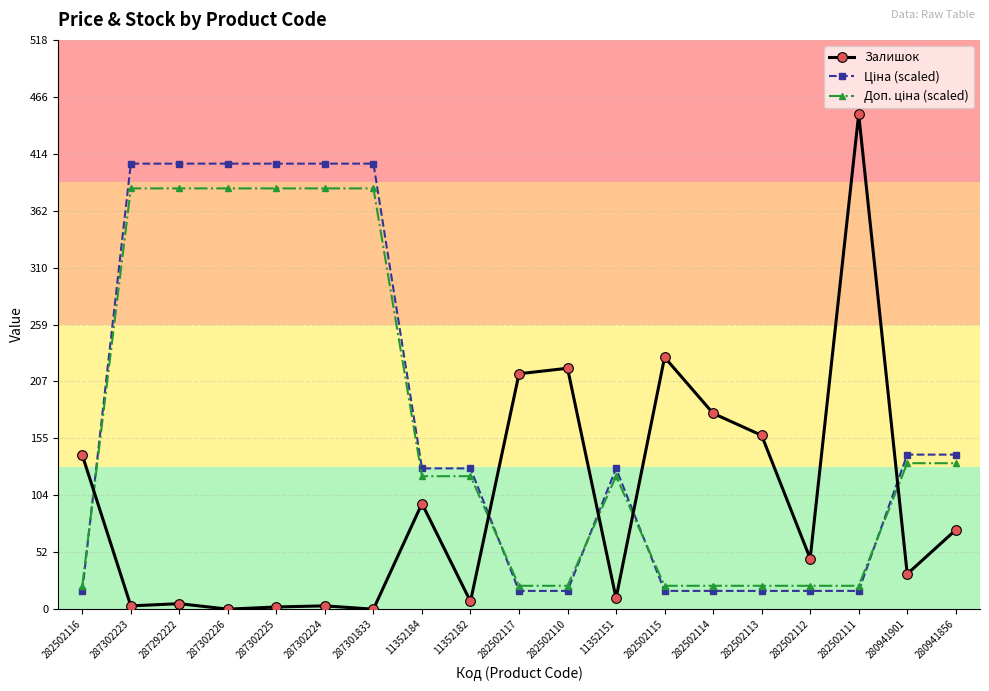

What is the label of the 16th point from the right?

287302226